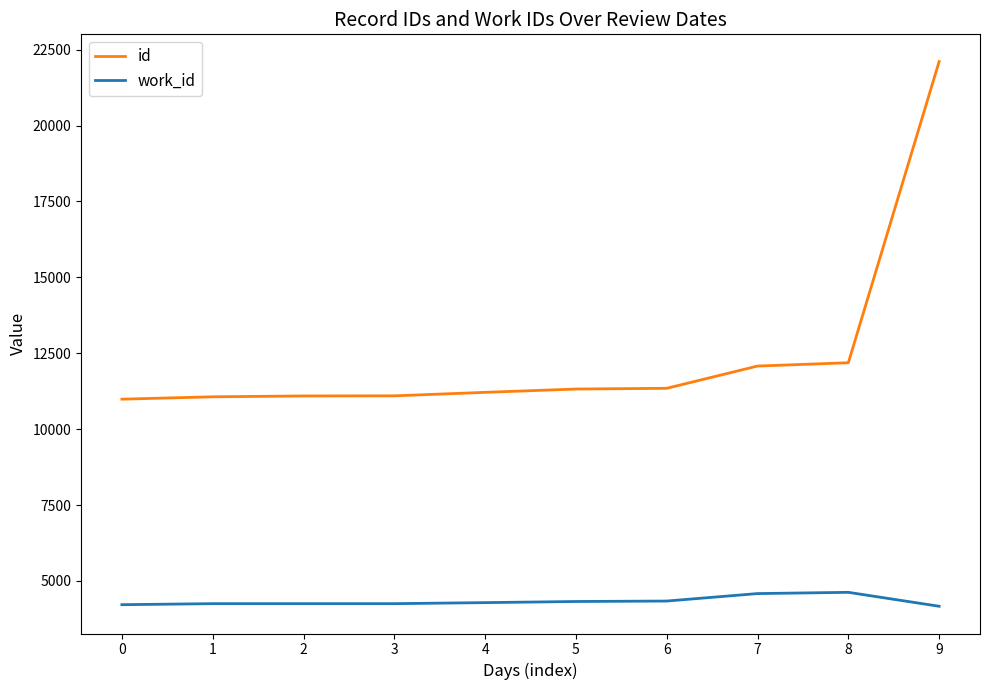

The id series shows 17971 at 2. True or false?

False